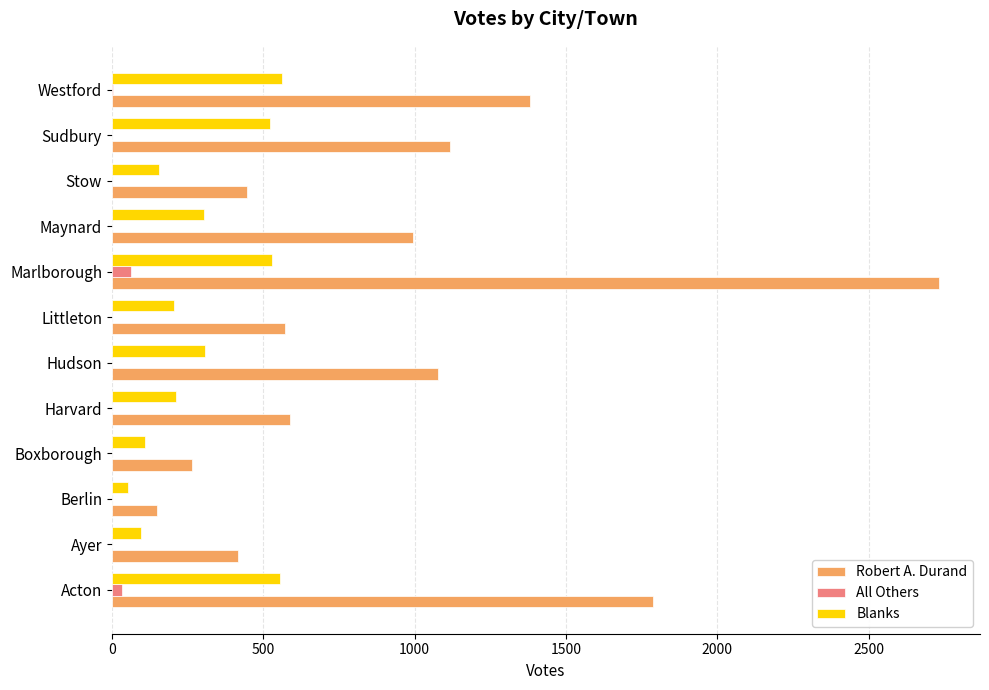

What is the maximum value shown in the chart?

2731